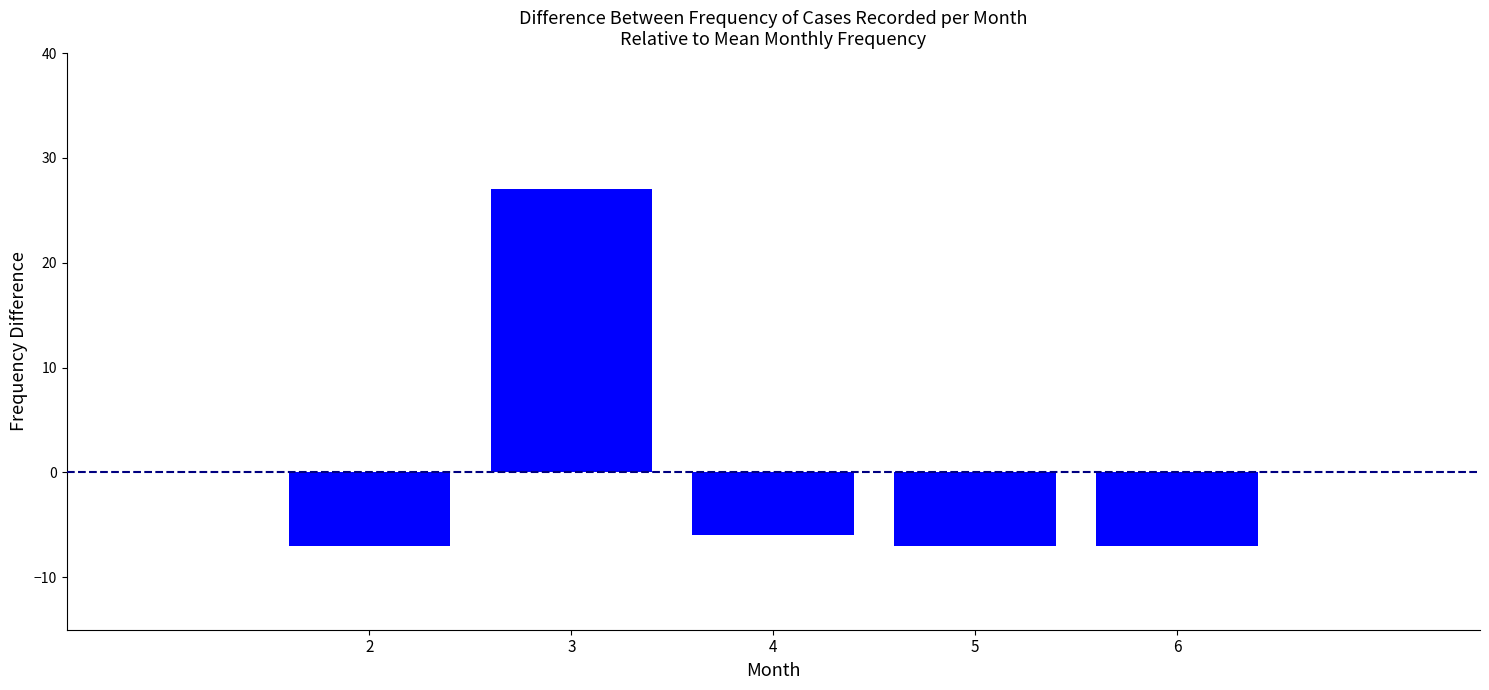

Reading left to right, what are all the values shown in this chart?

2=-7	3=27	4=-6	5=-7	6=-7